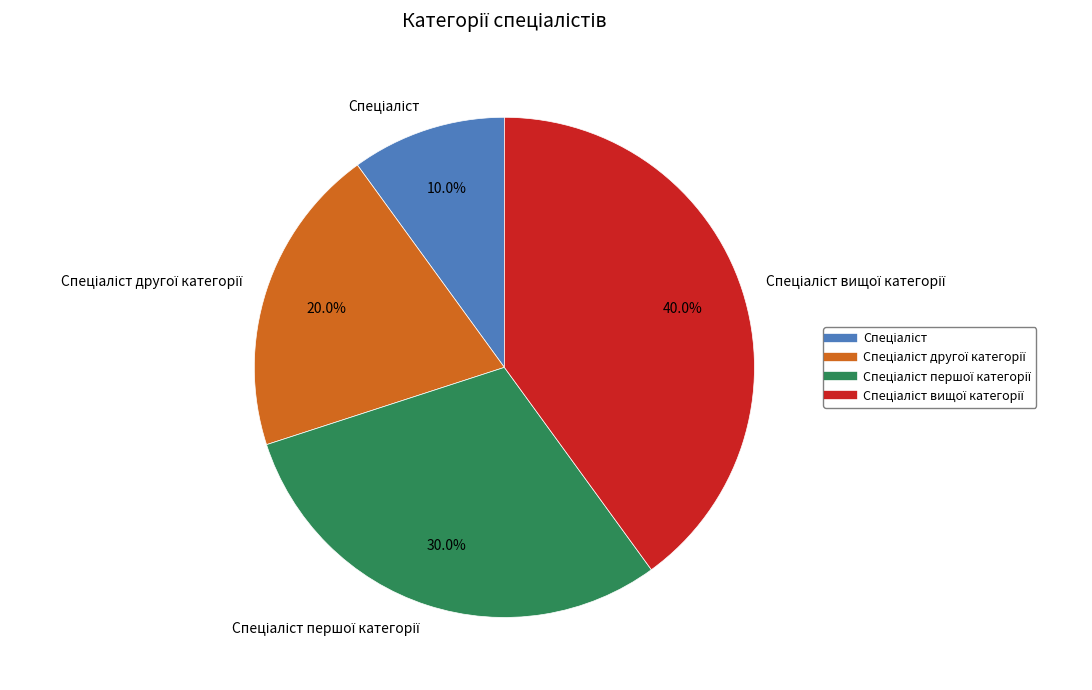

Does any single category account for the majority?

No